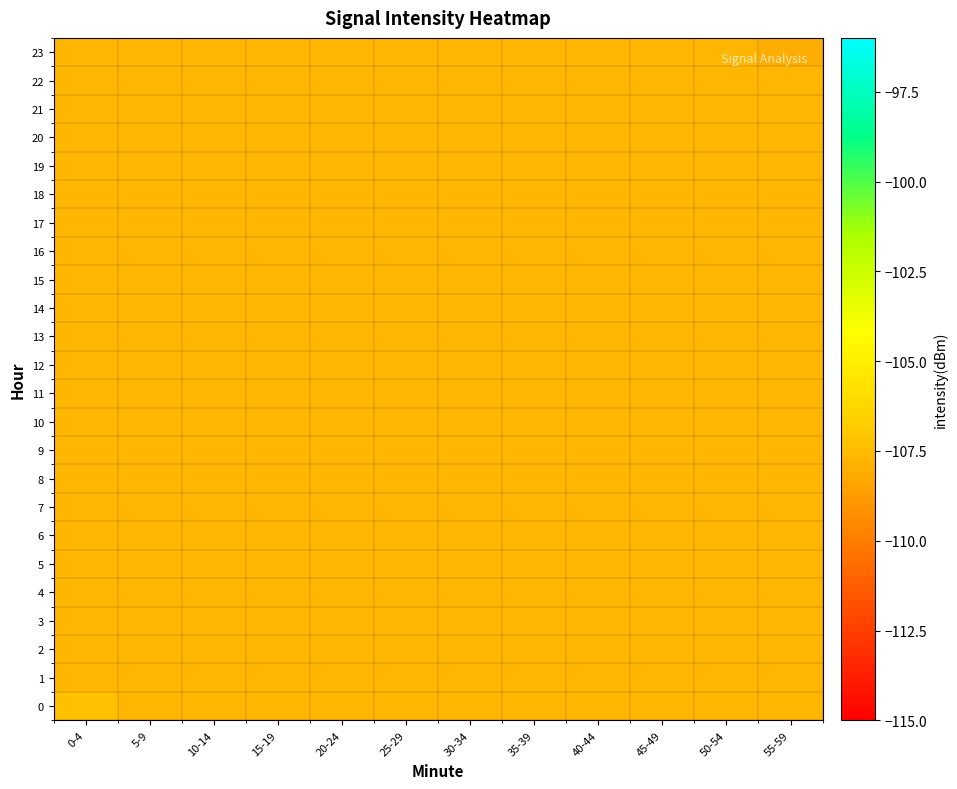

List the series in order of their peak value, highest first.

0, 1, 2, 3, 4, 5, 6, 7, 8, 9, 10, 11, 12, 13, 14, 15, 16, 17, 18, 19, 20, 21, 22, 23